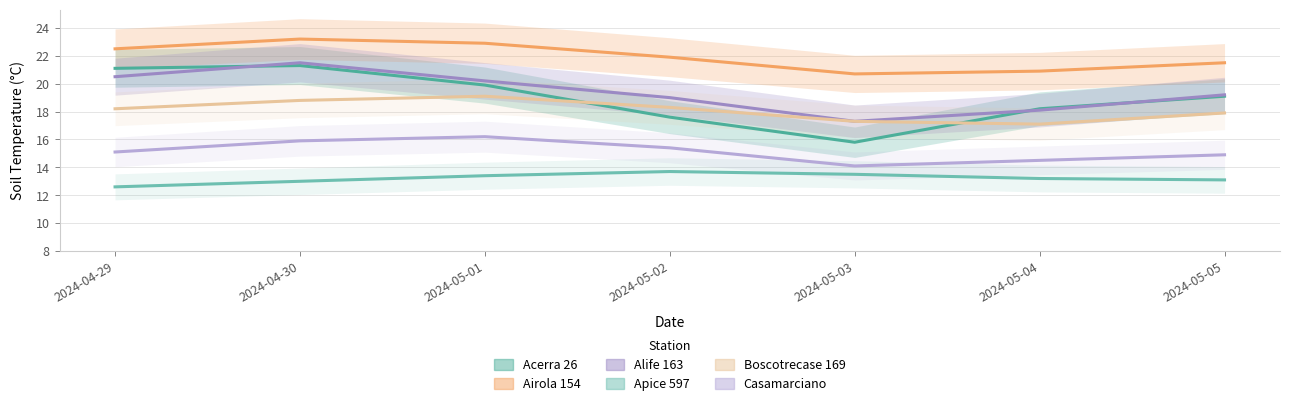

How many data points in Acerra 26 are less than 19?

3